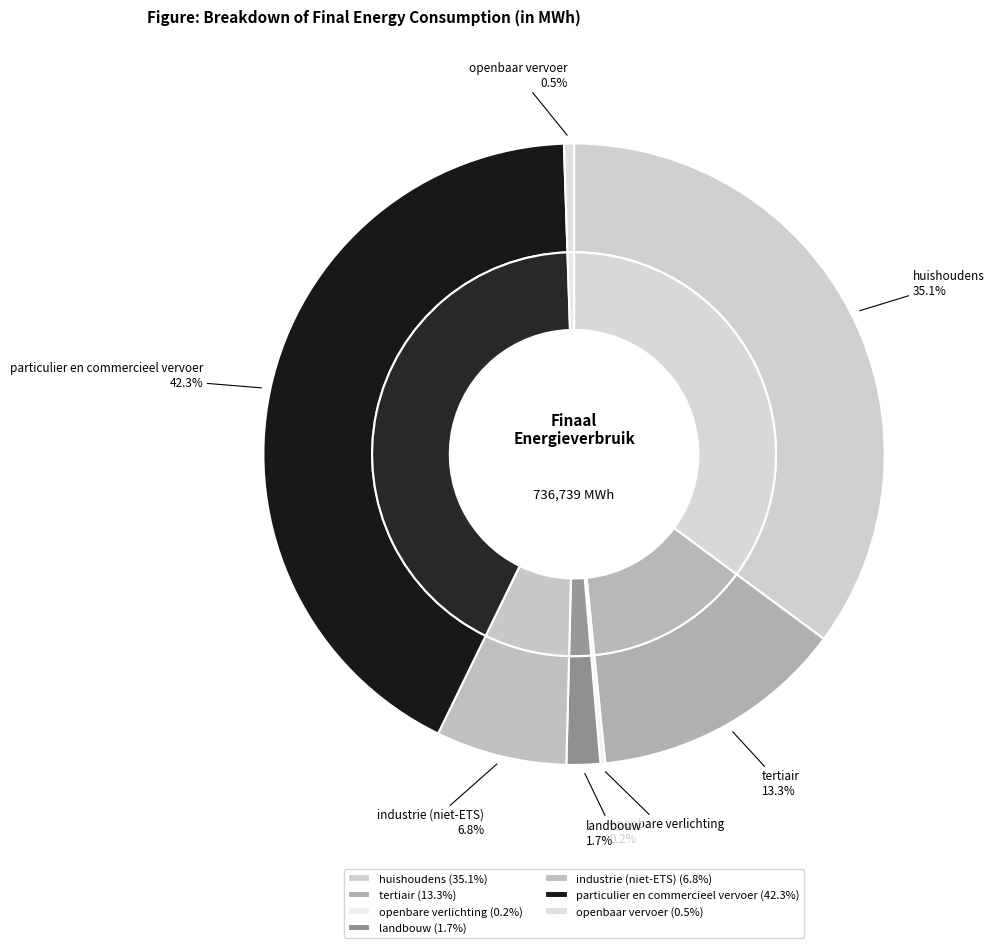

What percentage is NOT represented by huishoudens?

64.9%